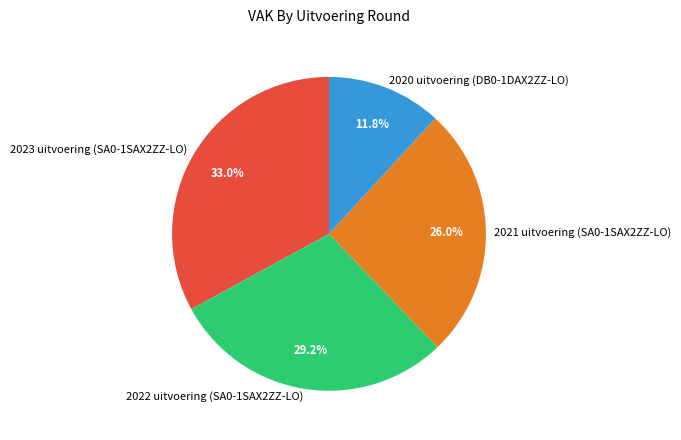

To the nearest percent, what is the difference between the 2021 uitvoering (SA0-1SAX2ZZ-LO) and 2023 uitvoering (SA0-1SAX2ZZ-LO) slice percentages?

7%